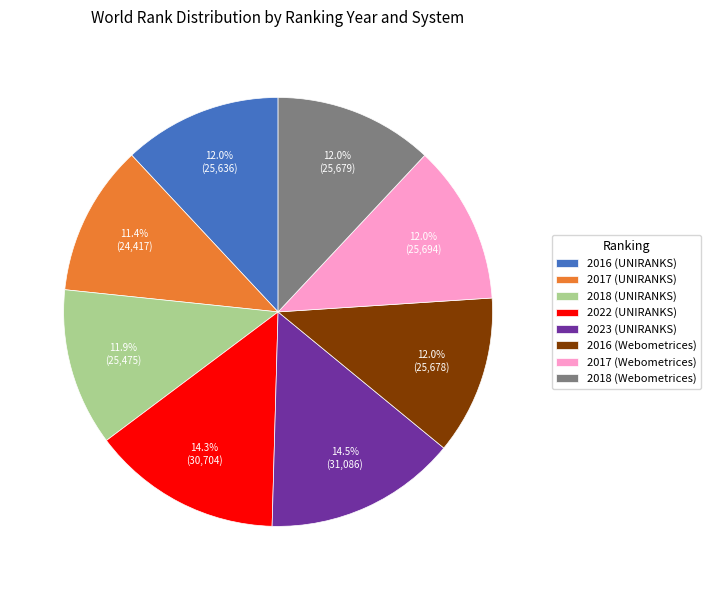

What percentage is NOT represented by 2016 (Webometrices)?

88.0%